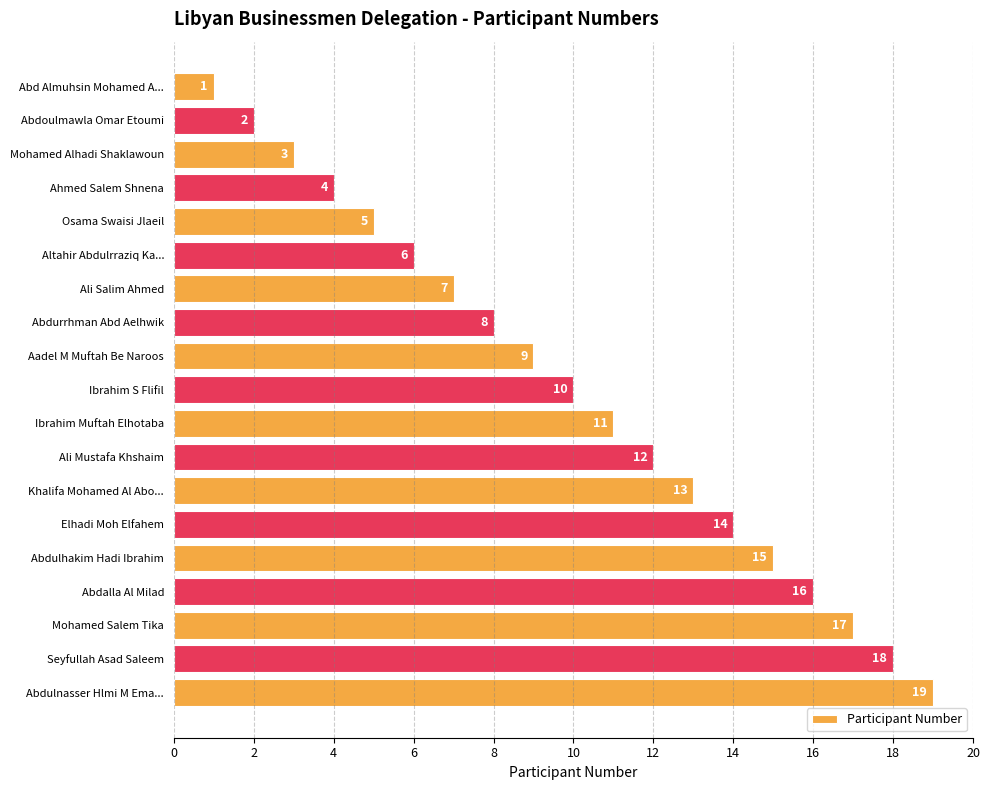

At which label is the value closest to 10?

Ibrahim S Flifil